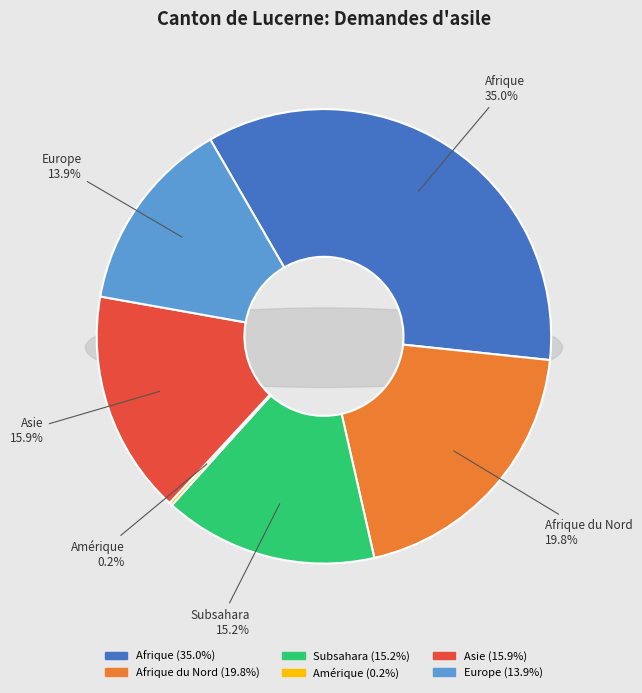

Combined, what portion of the pie is Afrique du Nord and Subsahara?

35.0%